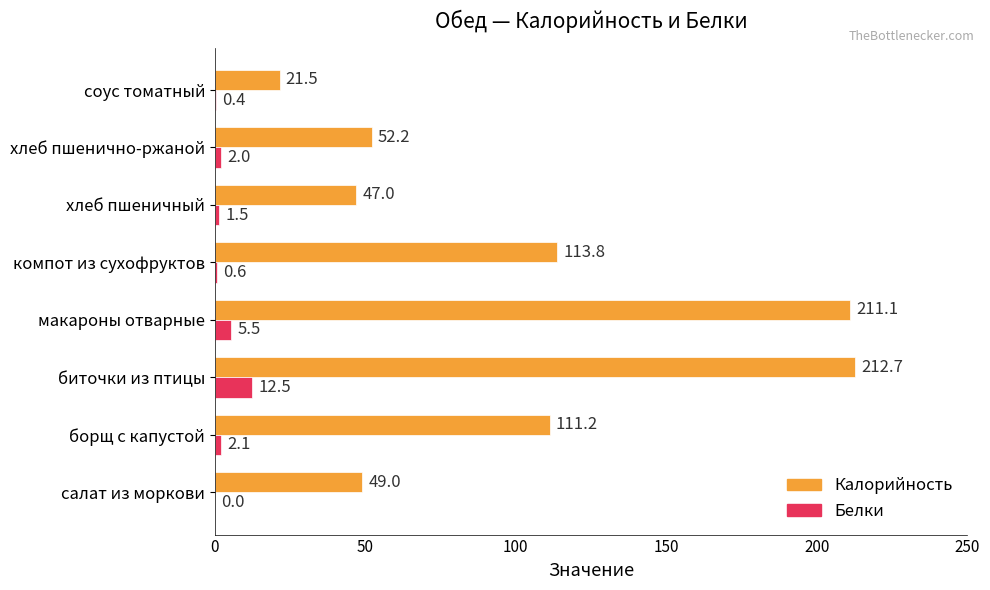

Which series has the largest range (max minus min)?

Калорийность